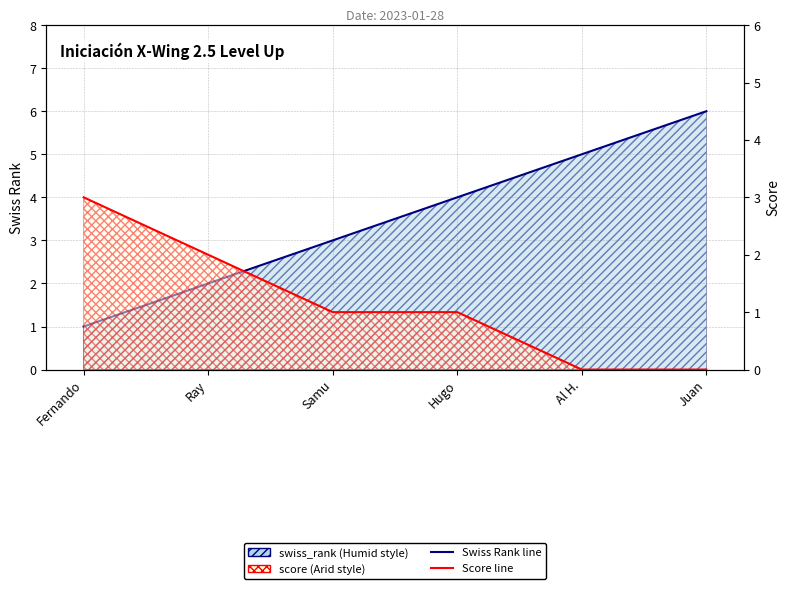

How many positive values does the score series have?

4